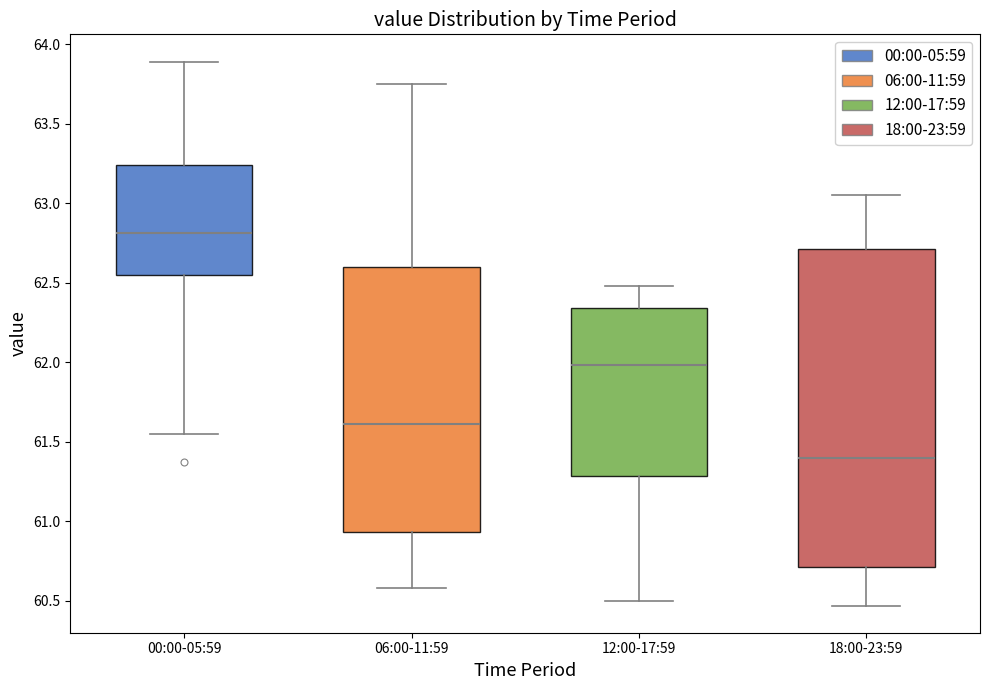

Which box has the highest median line?

00:00-05:59